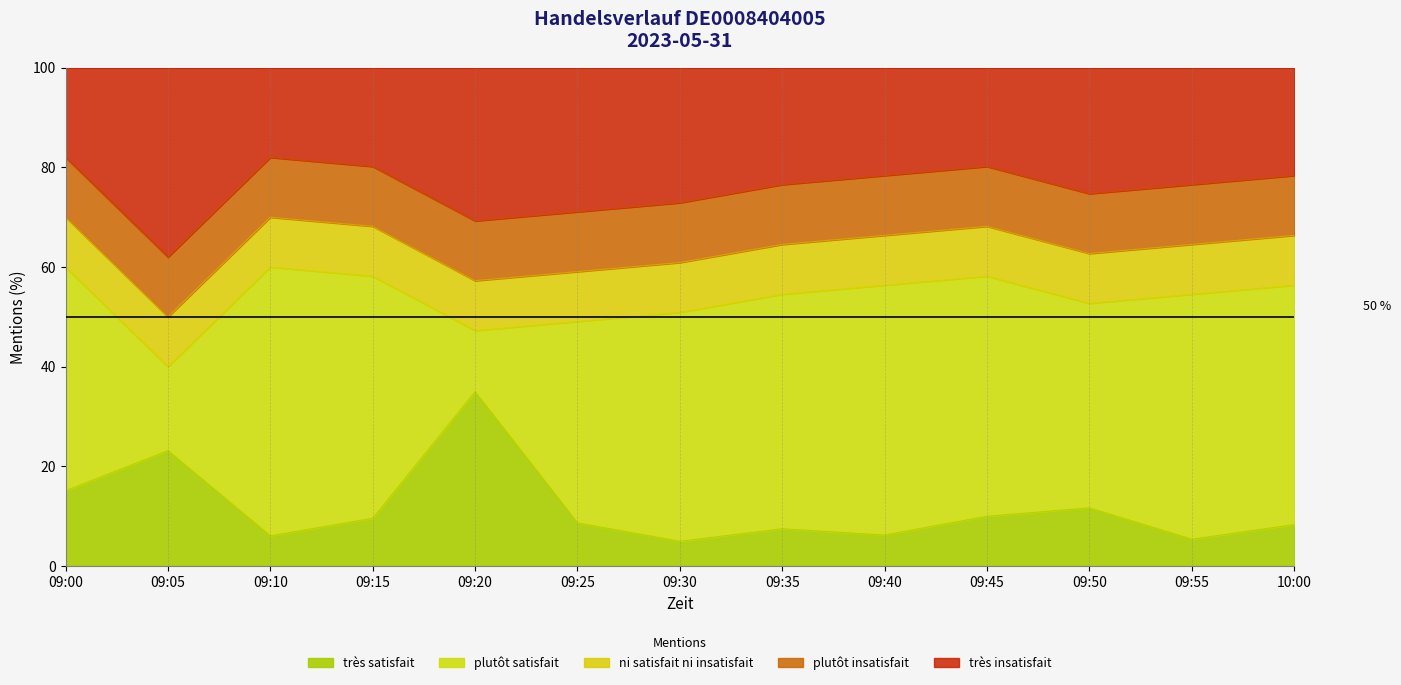

True or false: Kauf Volume has a value of 6.3 at 09:40.

True